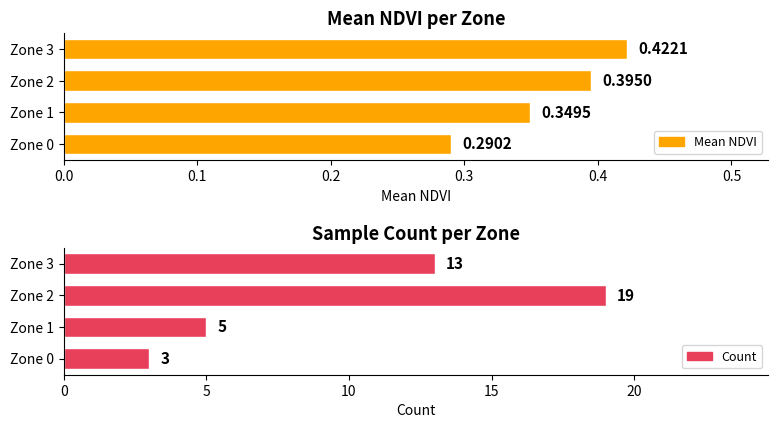

How many data points does each series have?

4